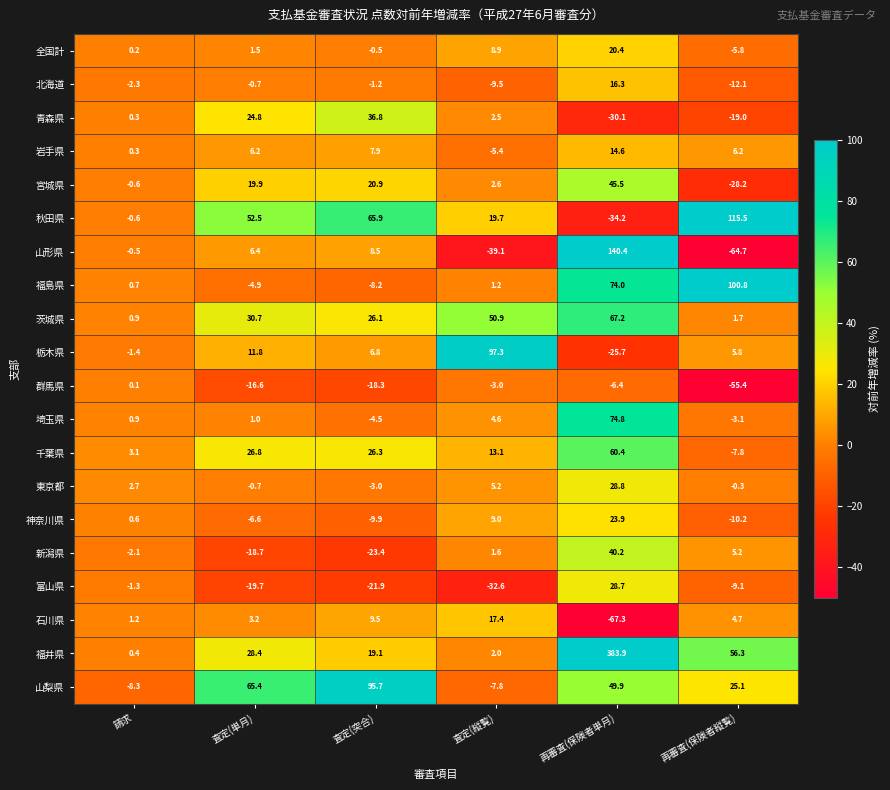

How many negative values does the 北海道 series have?

5